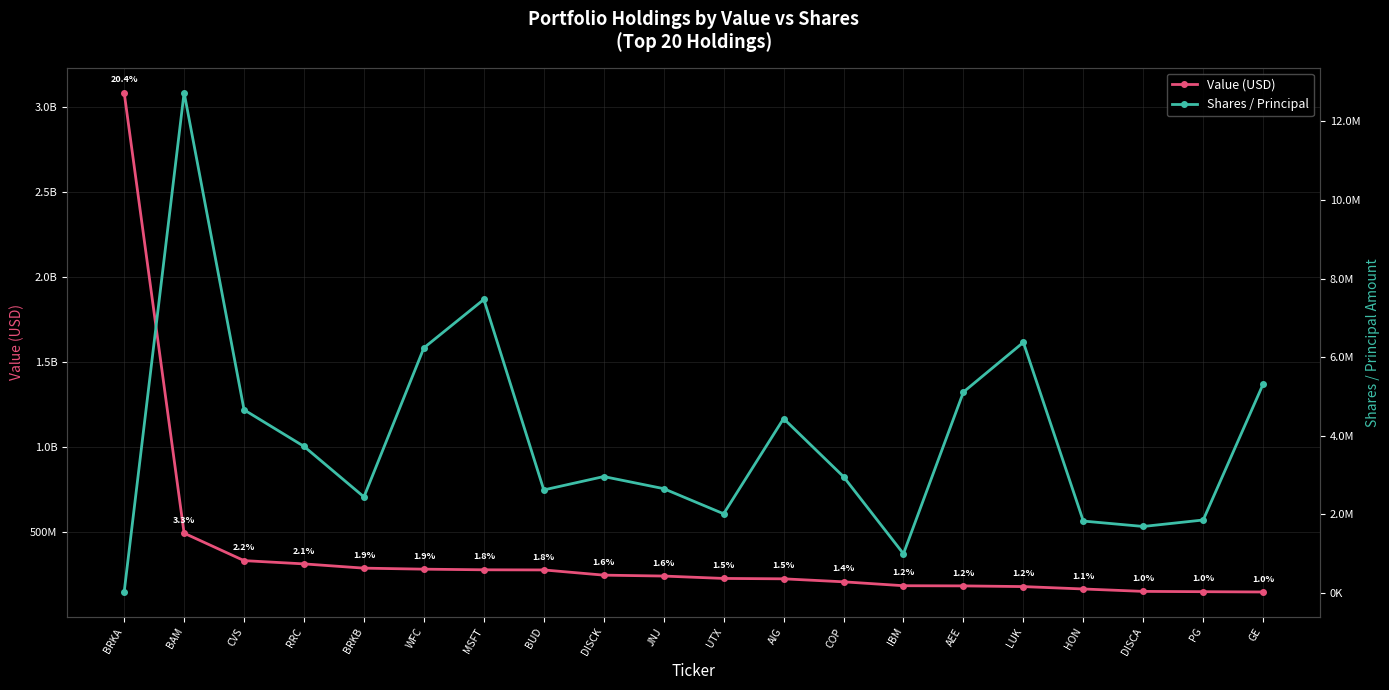

What is the label of the 10th point from the right?

UTX